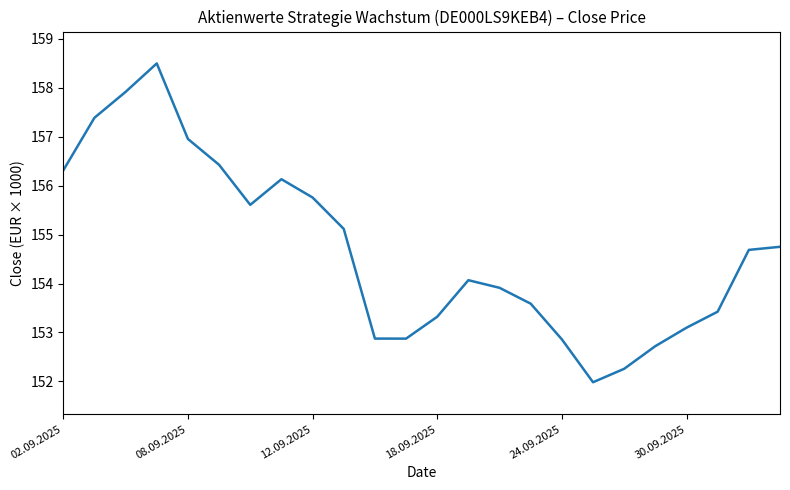

What is the greatest value displayed?

158.5